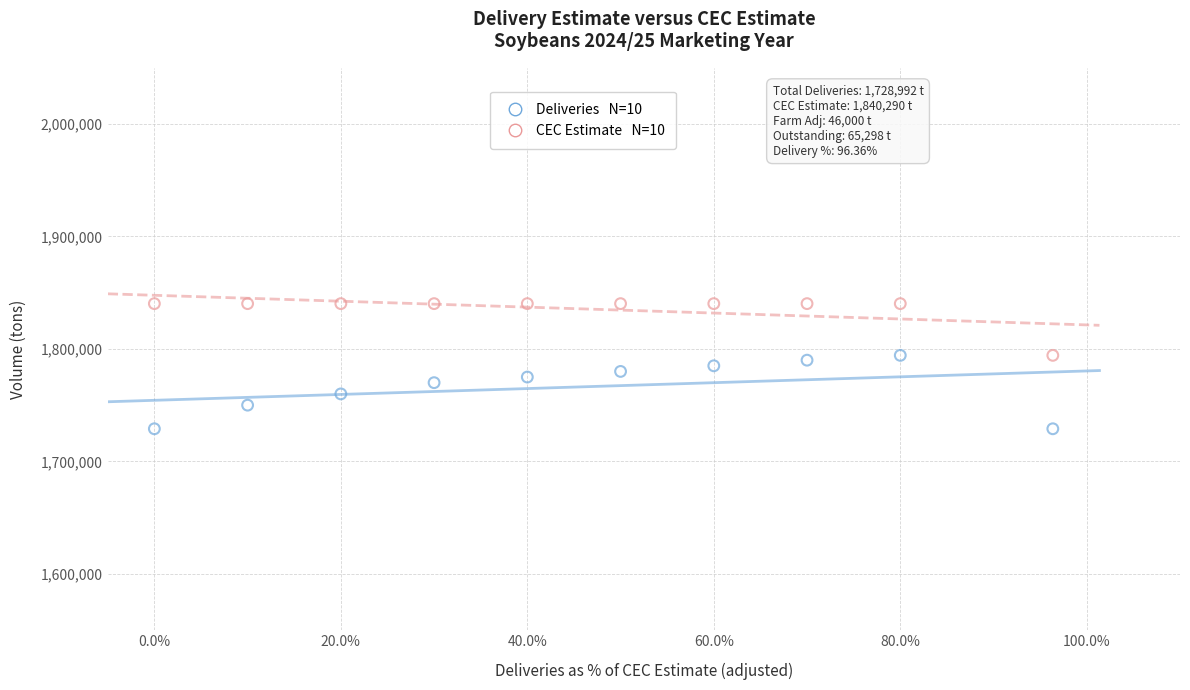

Across all data points, what is the range of Y values (max minus min)?

111298